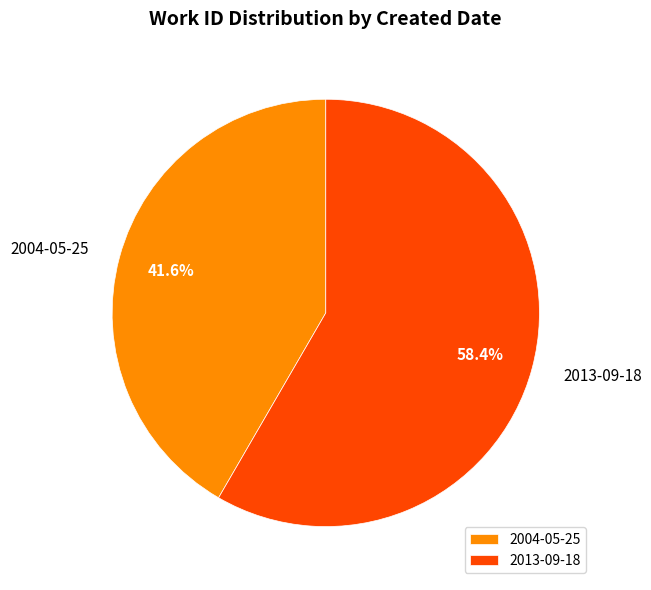

How much of the chart is everything except 2004-05-25?

58.4%